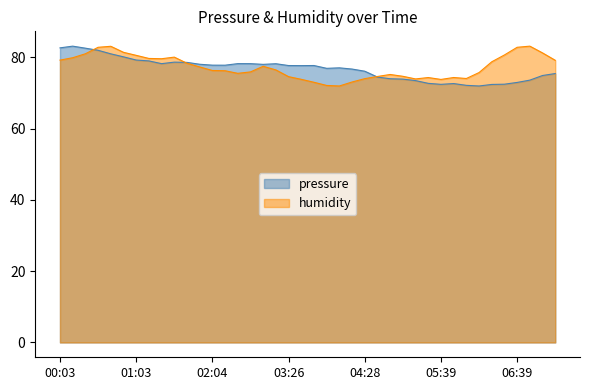

Rank the categories by pressure value from lowest to highest.

06:09, 05:59, 06:19, 05:39, 06:29, 05:49, 05:29, 06:39, 05:19, 06:49, 05:09, 04:59, 04:48, 06:59, 07:10, 04:28, 04:17, 03:57, 04:07, 03:36, 03:26, 03:47, 02:14, 02:04, 02:55, 01:54, 03:06, 02:45, 01:23, 02:35, 01:43, 01:33, 01:13, 01:03, 00:53, 00:43, 00:33, 00:23, 00:03, 00:13